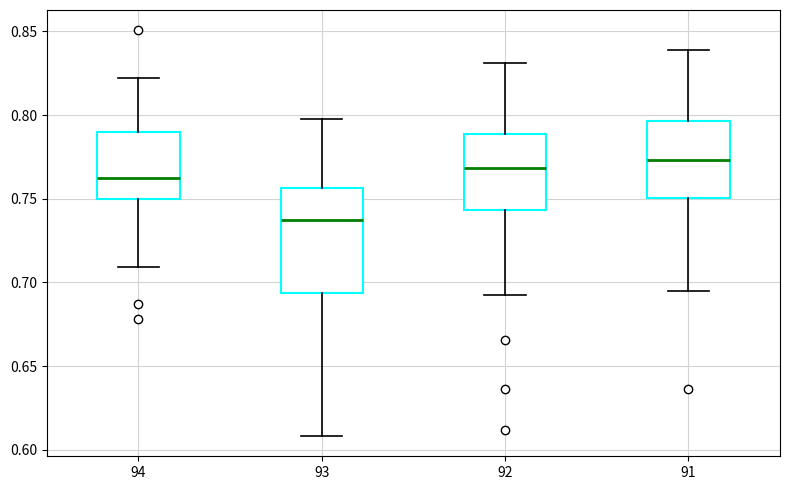

Reading left to right, read every box against the y-axis: the position of its median line, the range the box covers, and the ends of its whiskers. The values are not printed on the chart, so give them approximately, as read against the axis.

94: median 0.760, box 0.750 to 0.790, whiskers 0.710 to 0.820
93: median 0.735, box 0.695 to 0.755, whiskers 0.610 to 0.800
92: median 0.770, box 0.745 to 0.790, whiskers 0.690 to 0.830
91: median 0.775, box 0.750 to 0.795, whiskers 0.695 to 0.840